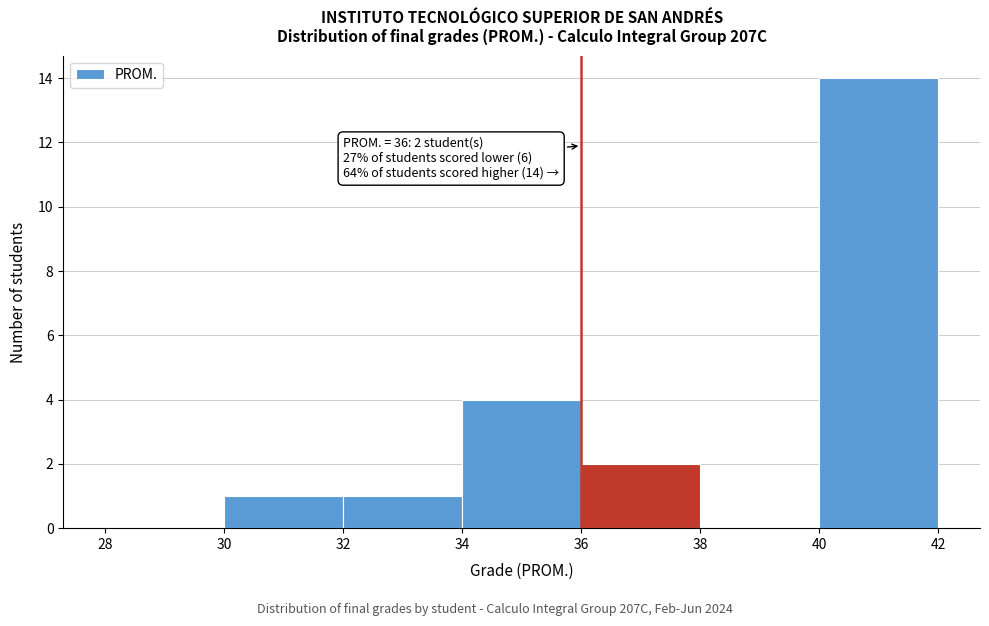

Over which range of the x-axis is the bar tallest?

40 to 42